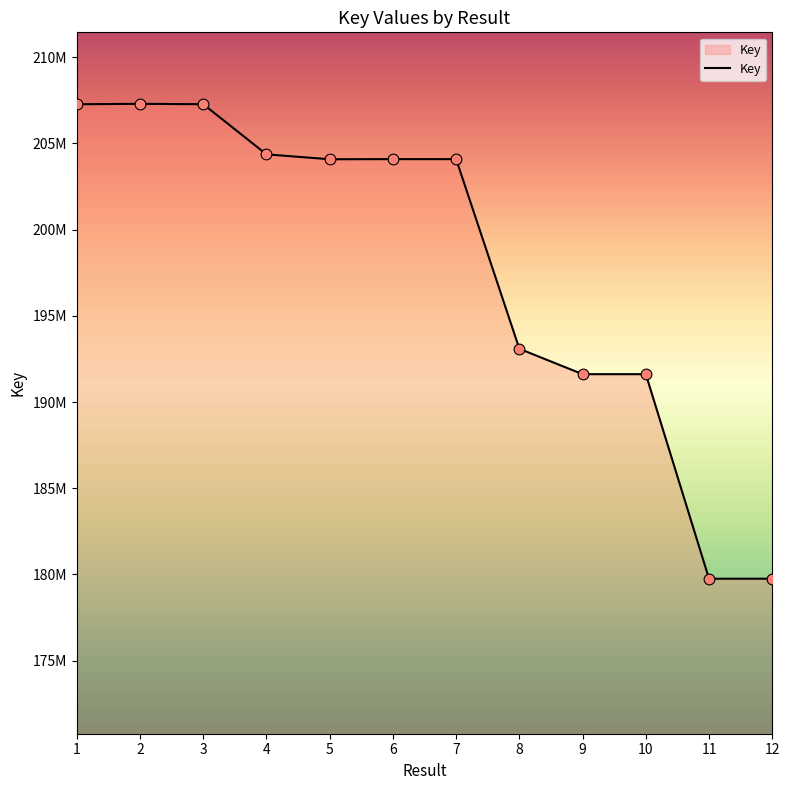

Does the chart have visible grid lines?

No